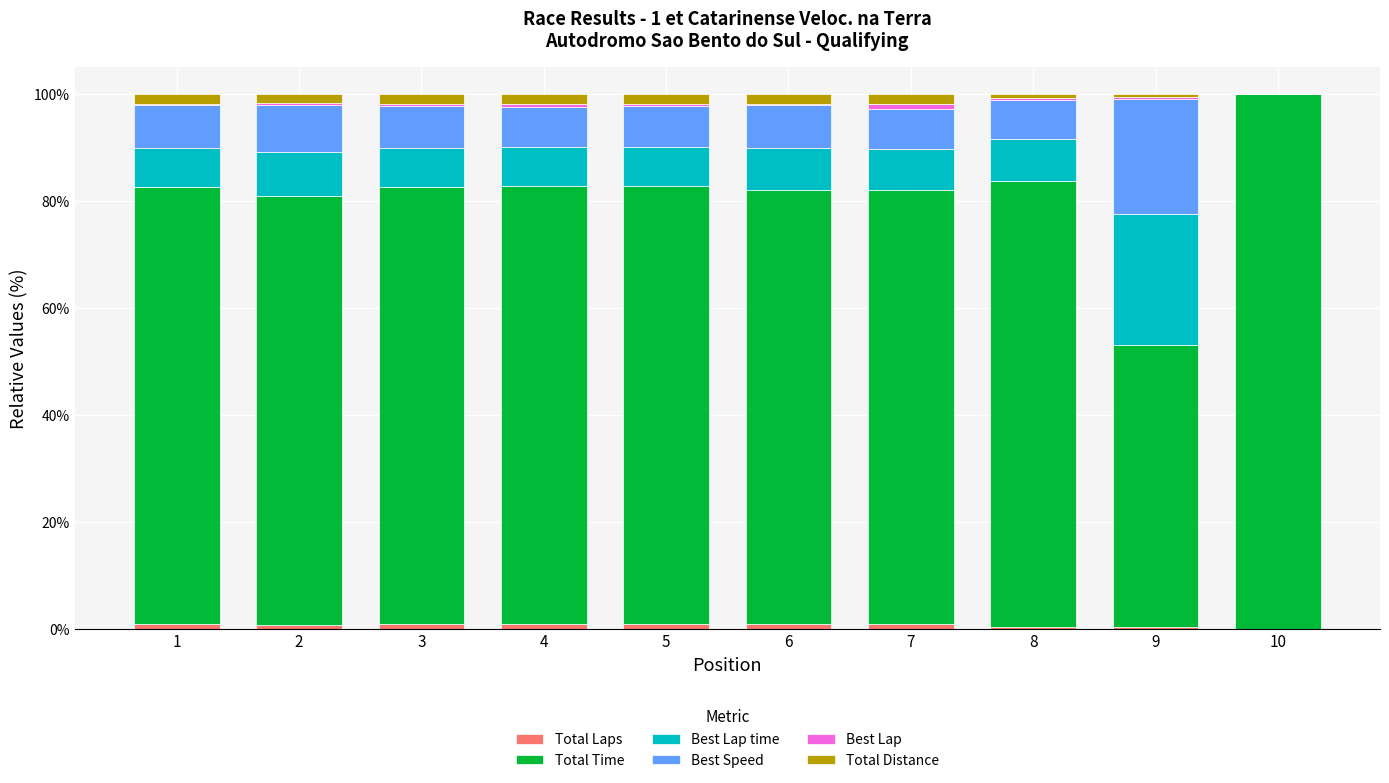

Does the chart contain stacked bars?

Yes